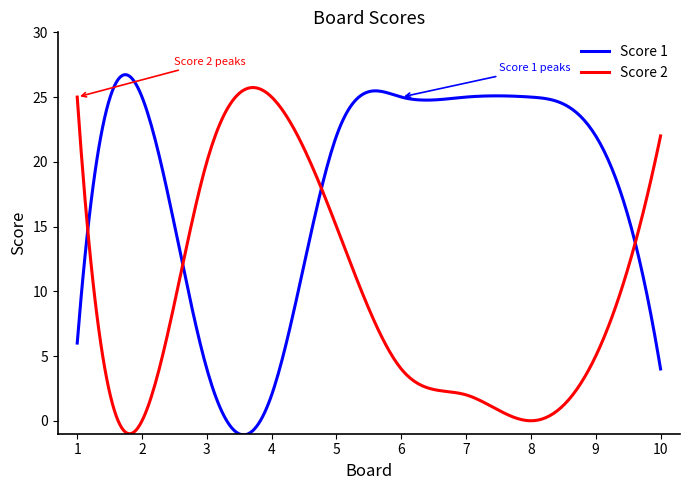

How many lines are shown in the chart?

2